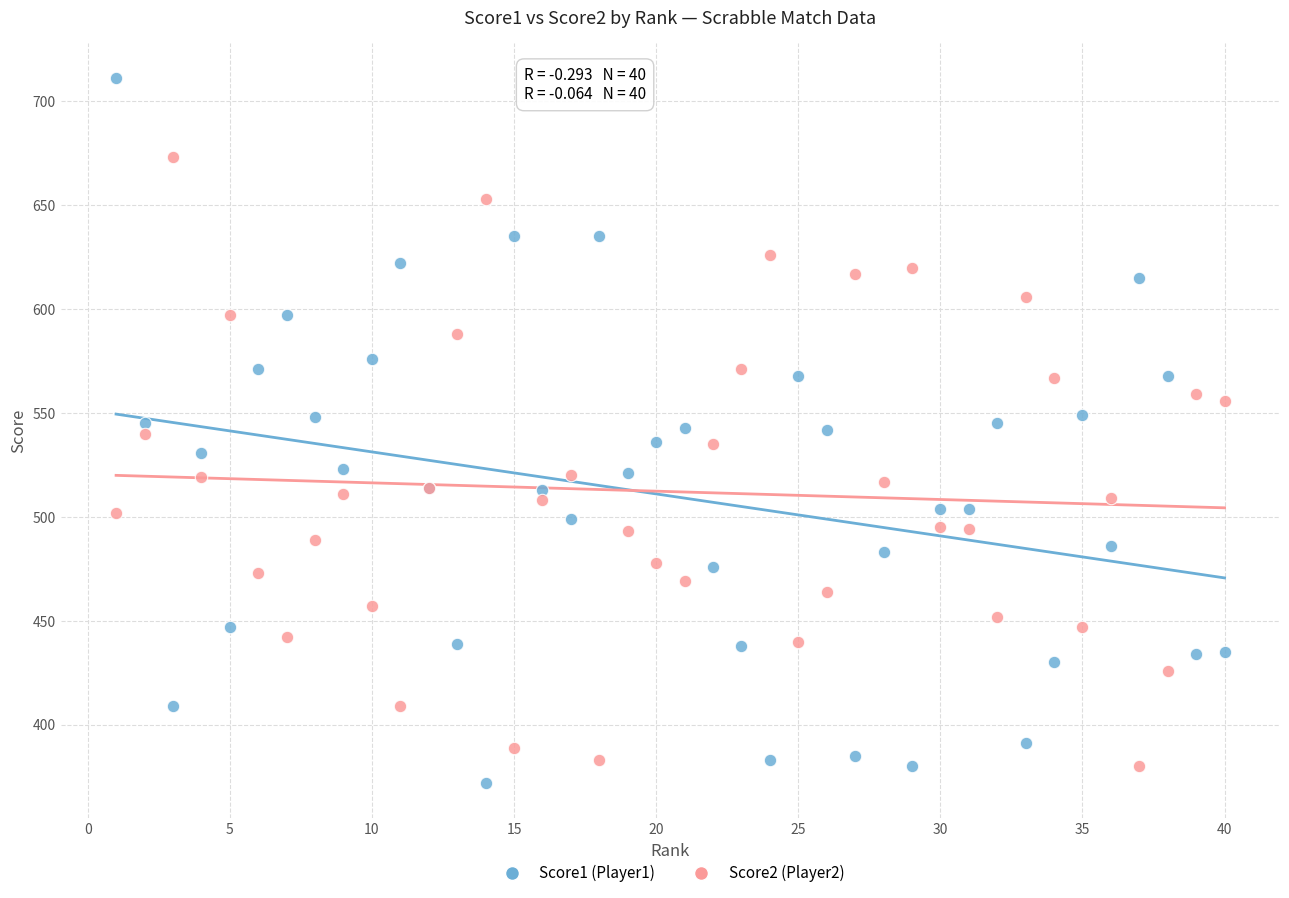

Which series has the widest spread of Y values?

Score1 (Player1)